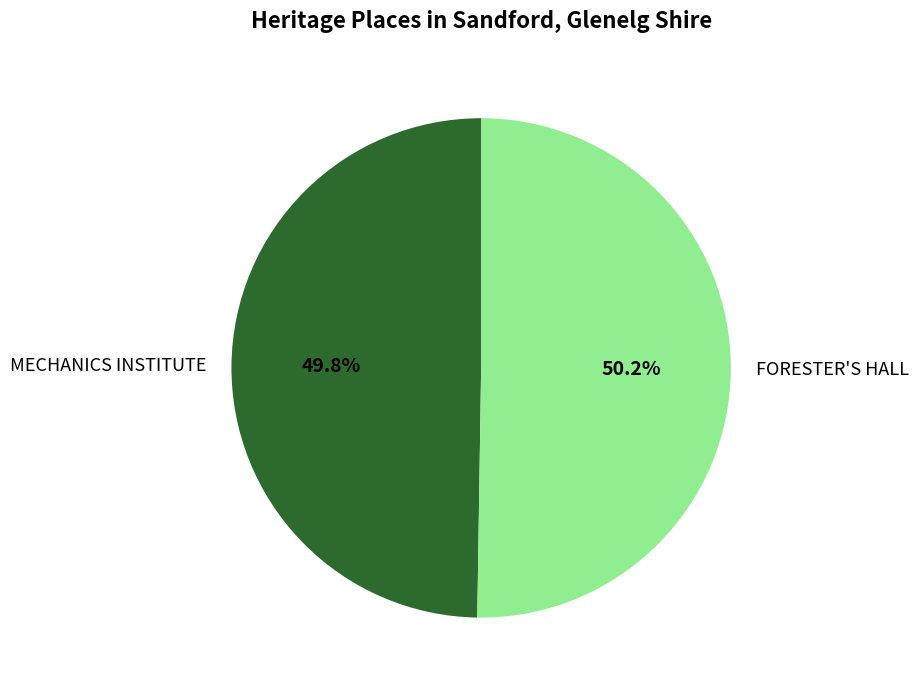

What percentage is the MECHANICS INSTITUTE slice, to the nearest percent?

50%